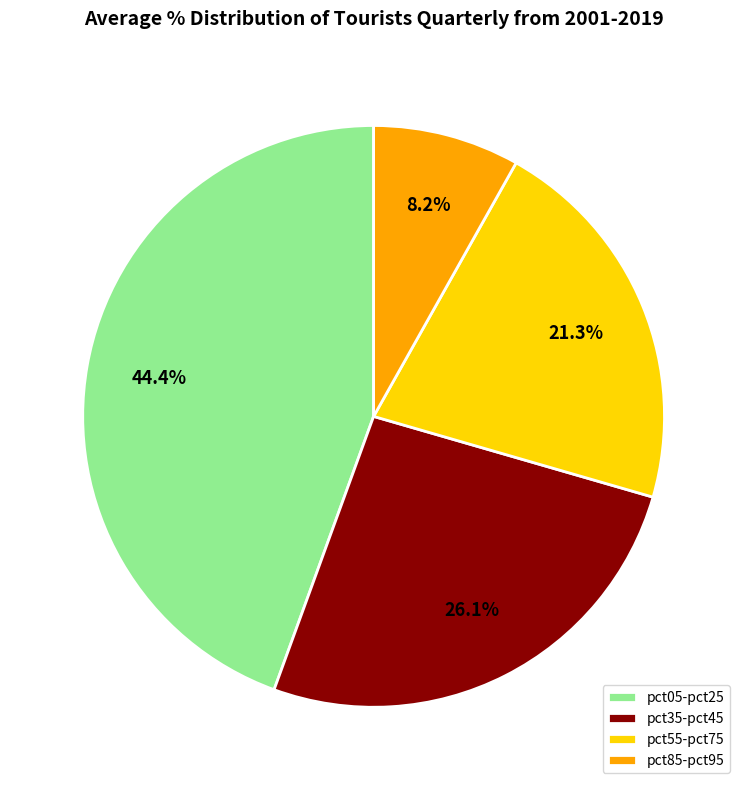

Approximately how many times larger is the value at pct55-pct75 compared to pct05-pct25?

0.5